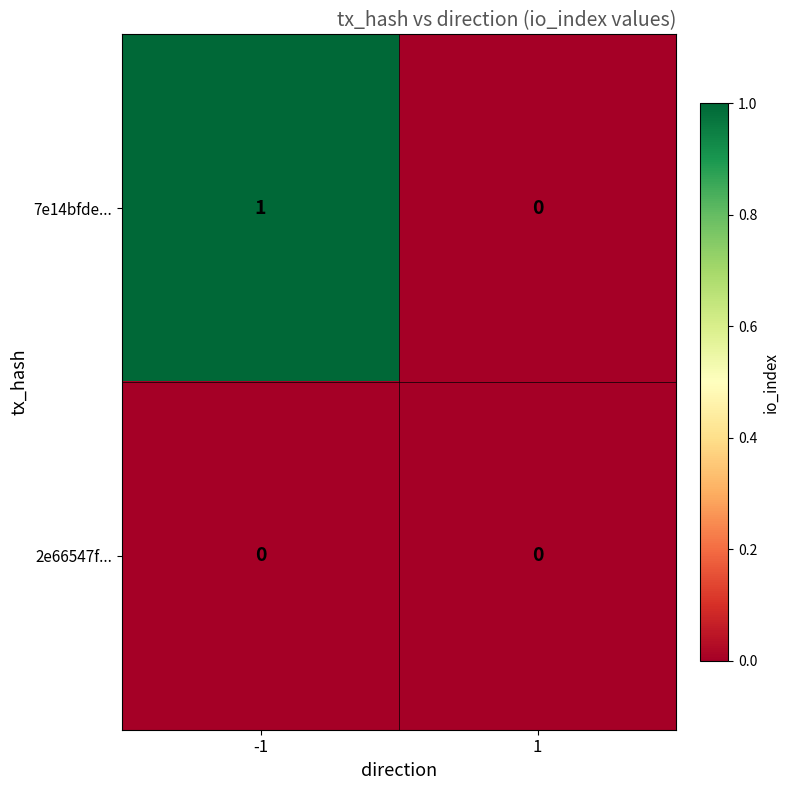

Reading right to left, extract all data points from this chart.

7e14bfde...: 0	1
2e66547f...: 0	0